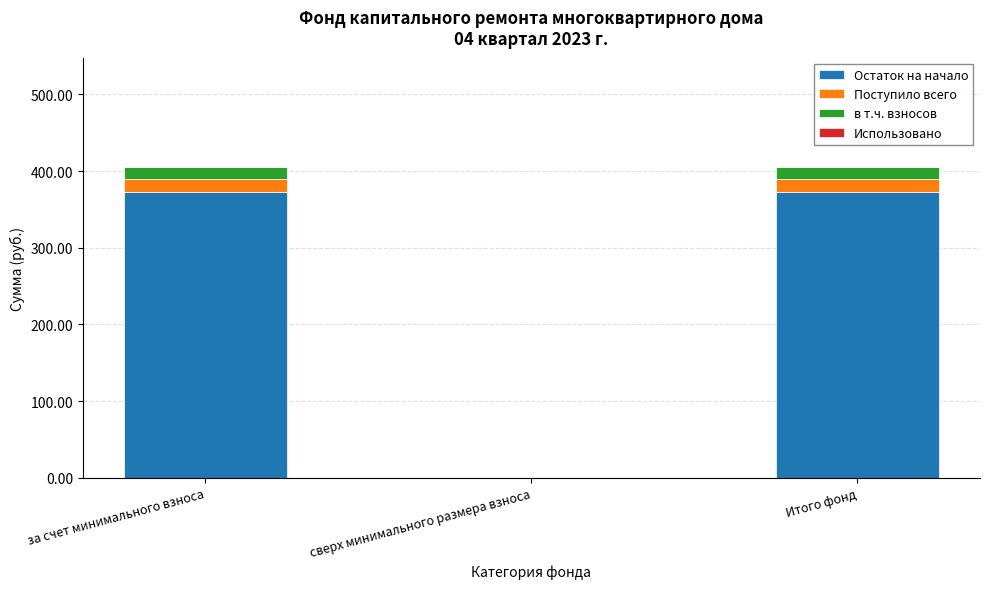

What is the total value across all series at за счет минимального взноса?

405.8